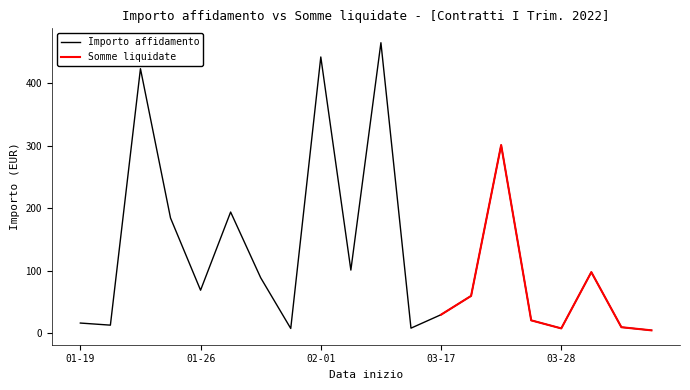

Which category has the lowest value across all series?

2022-03-29